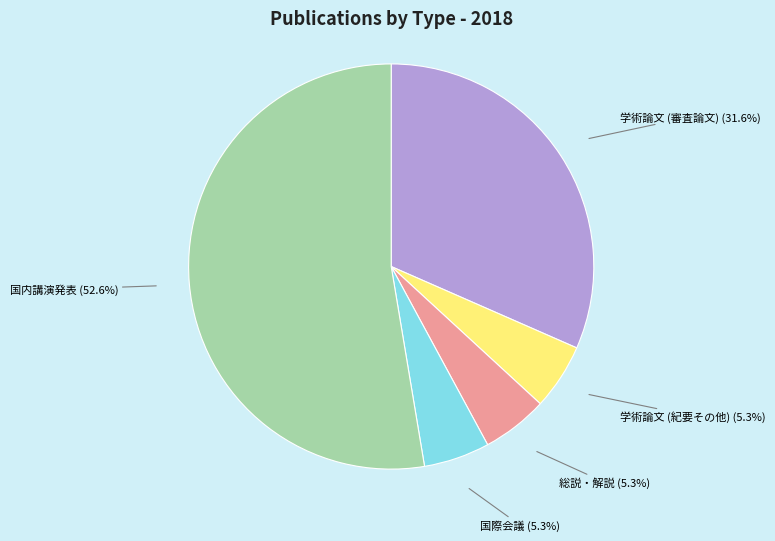

The 国際会議 slice represents 5% of the pie. True or false?

True